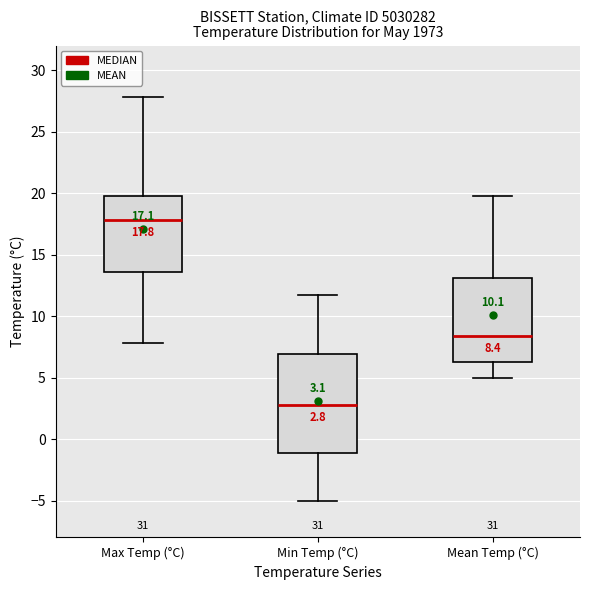

Which box's median line is the lowest?

Min Temp (°C)